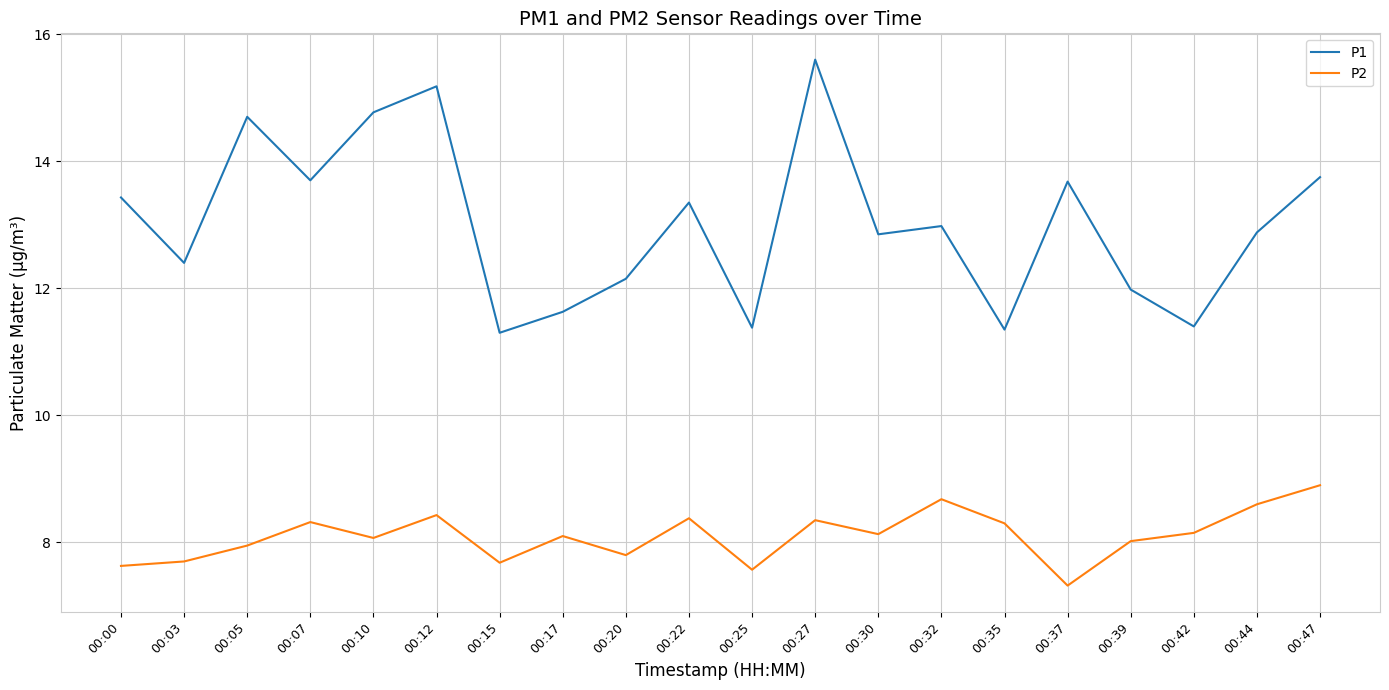

List the series in order of their overall mean, highest first.

P1, P2